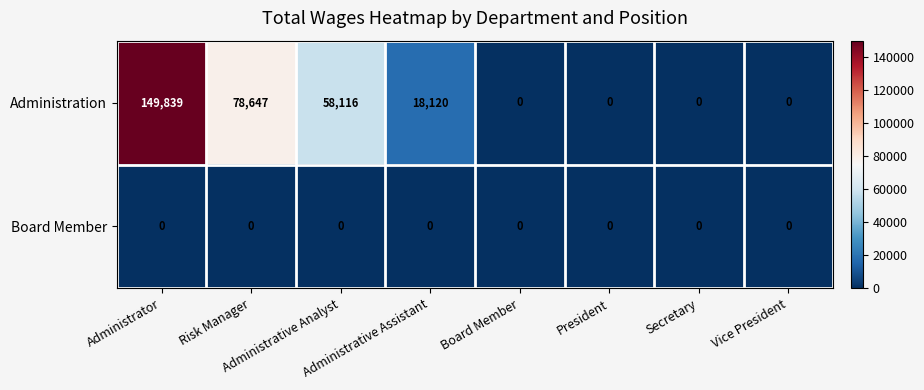

What is the difference between the maximum and minimum values in the Administration series?

149839